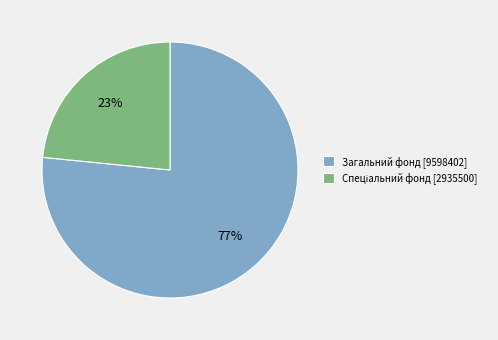

What is the majority slice?

Загальний фонд [9598402]